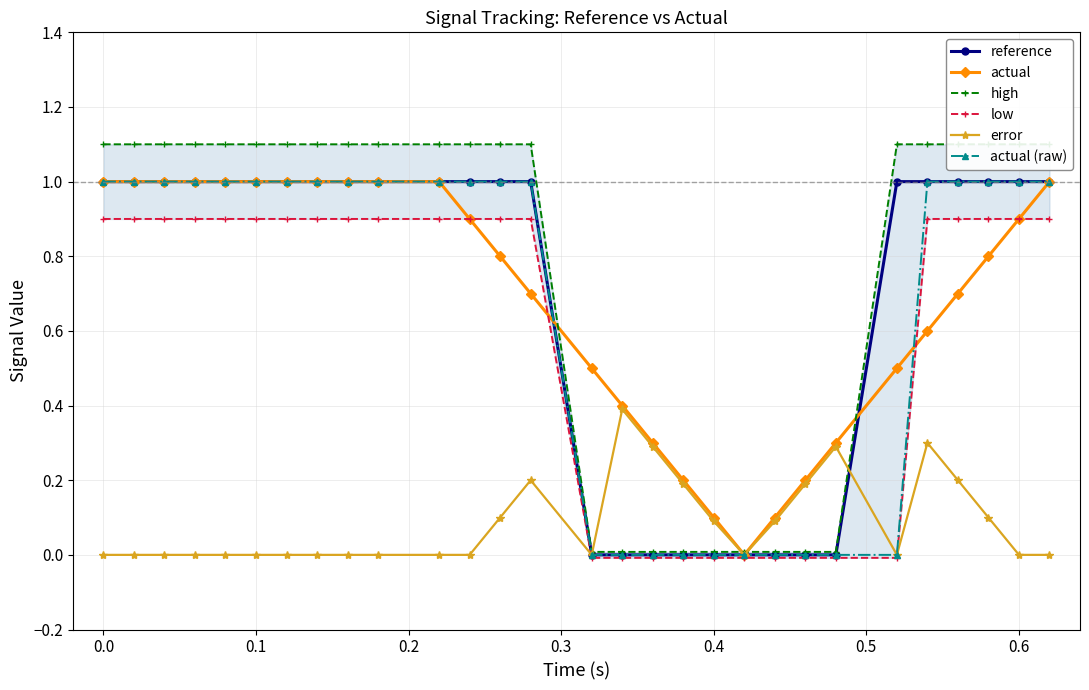

How many values in reference are above zero?

20